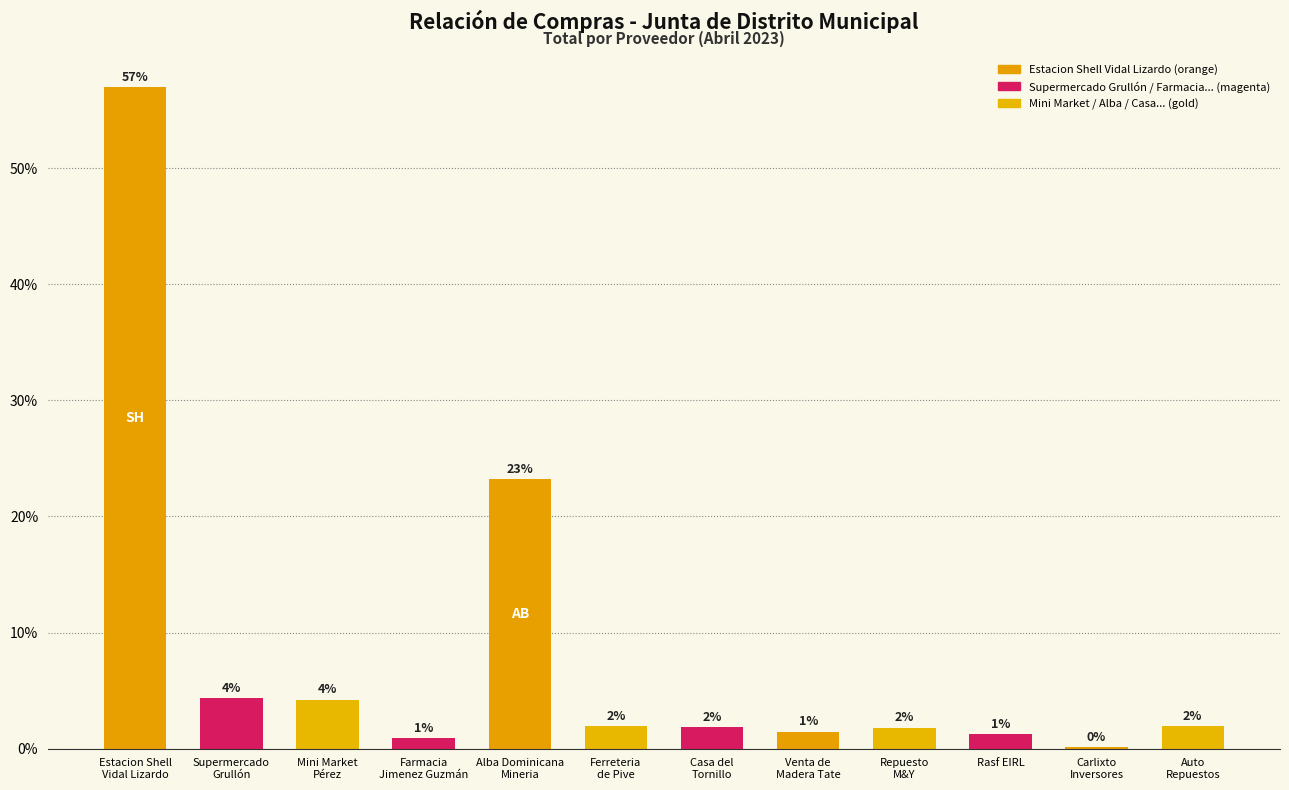

Where is the data nearest to the value 28?

Alba Dominicana
Mineria